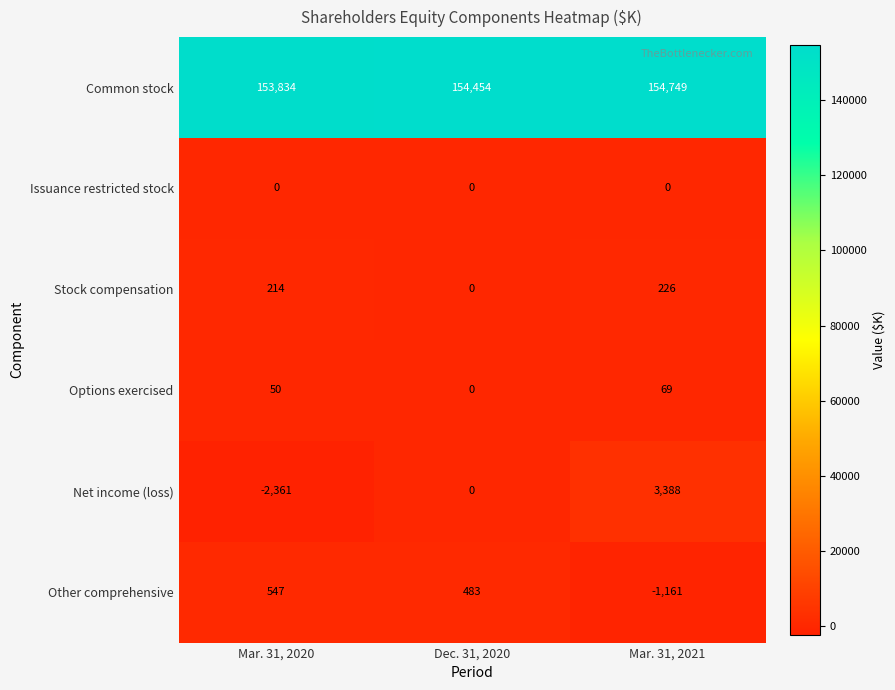

Rank the series by their maximum value, from lowest to highest.

Issuance restricted stock, Options exercised, Stock compensation, Other comprehensive, Net income (loss), Common stock